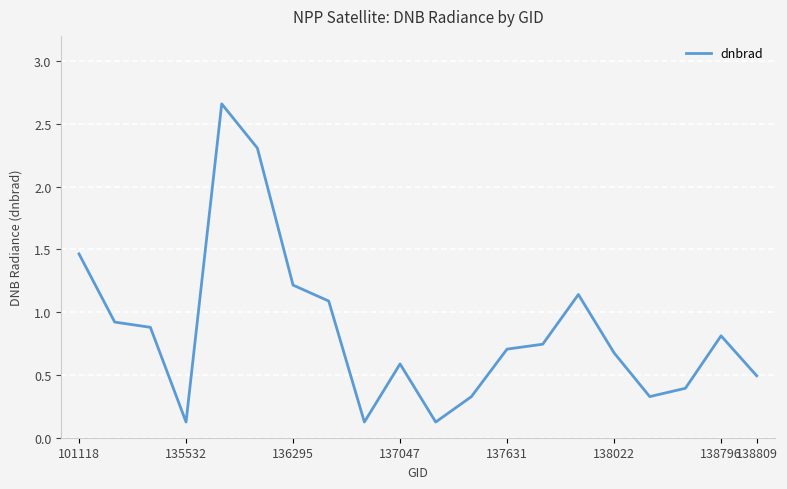

Is this an area chart (filled region under the line)?

No